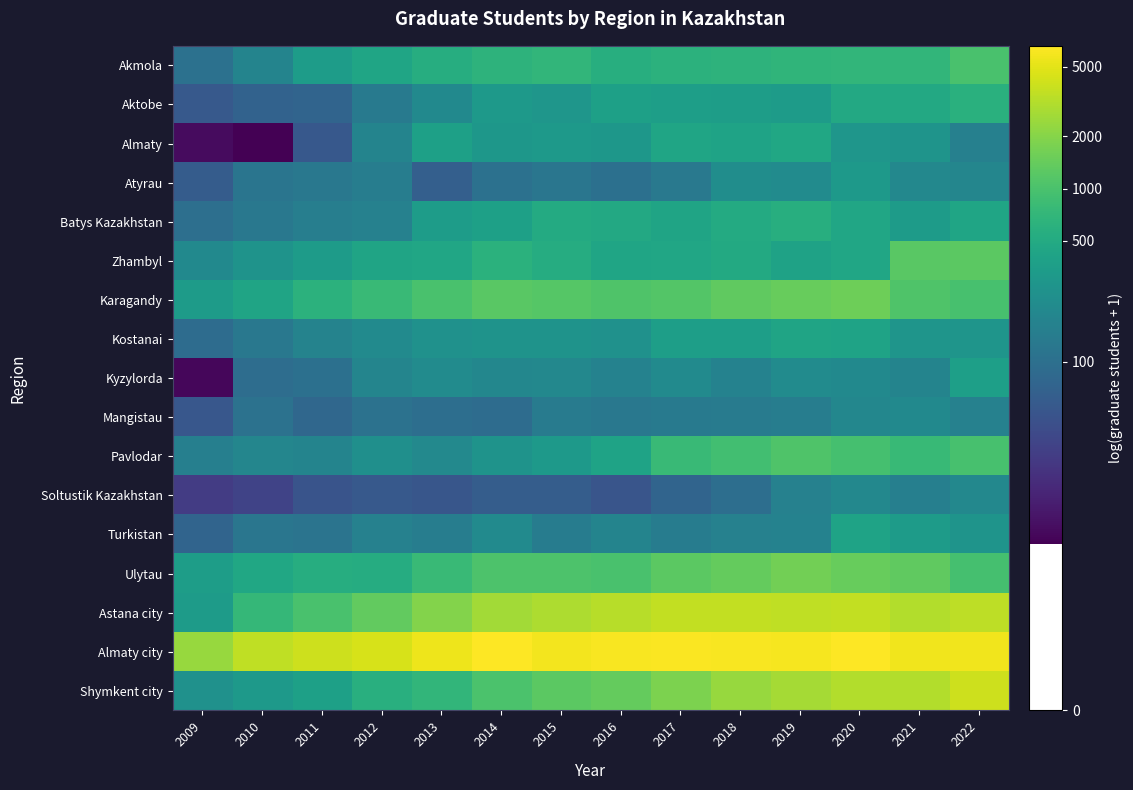

Rank the series at 2022 from lowest to highest value.

Almaty, Mangistau, Atyrau, Soltustik Kazakhstan, Turkistan, Kostanai, Kyzylorda, Batys Kazakhstan, Aktobe, Ulytau, Karagandy, Pavlodar, Akmola, Zhambyl, Astana city, Shymkent city, Almaty city